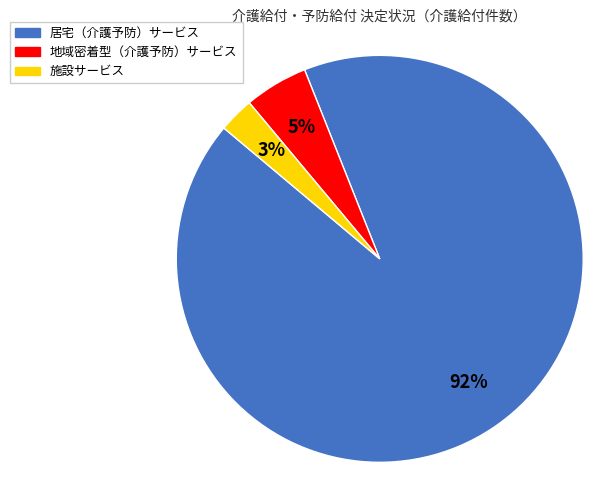

What is the largest slice in the pie chart?

居宅（介護予防）サービス